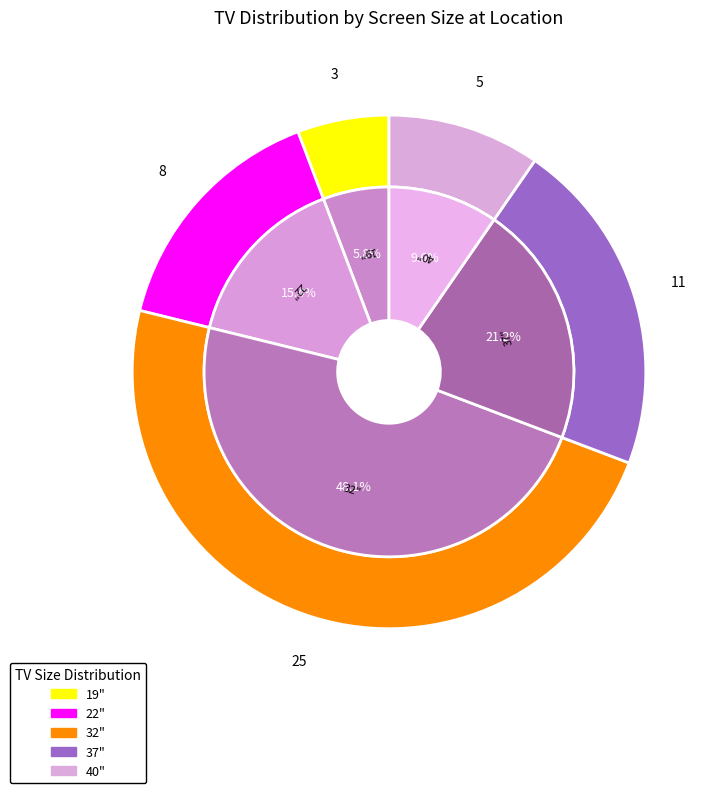

What is the largest slice in the pie chart?

32"